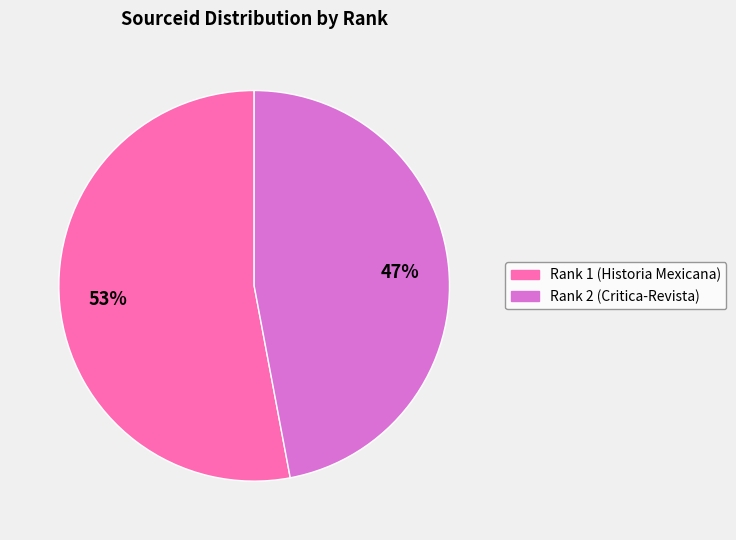

To the nearest percent, what is the difference between the largest and smallest slice percentages?

6%